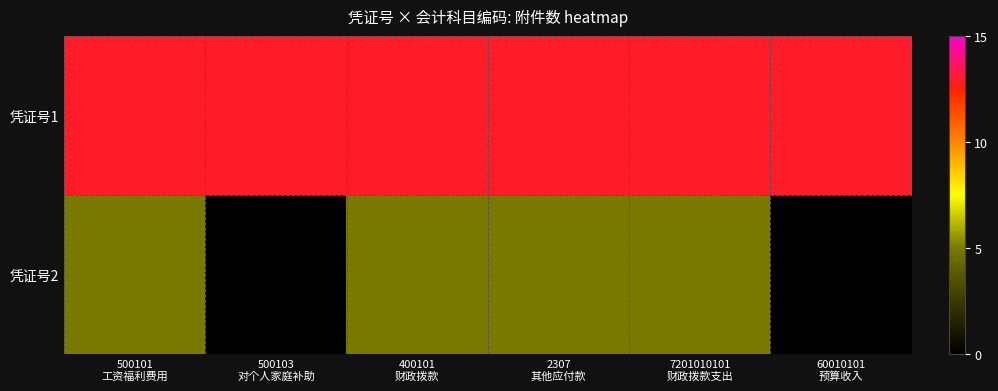

List the series in order of their peak value, lowest first.

凭证号2, 凭证号1